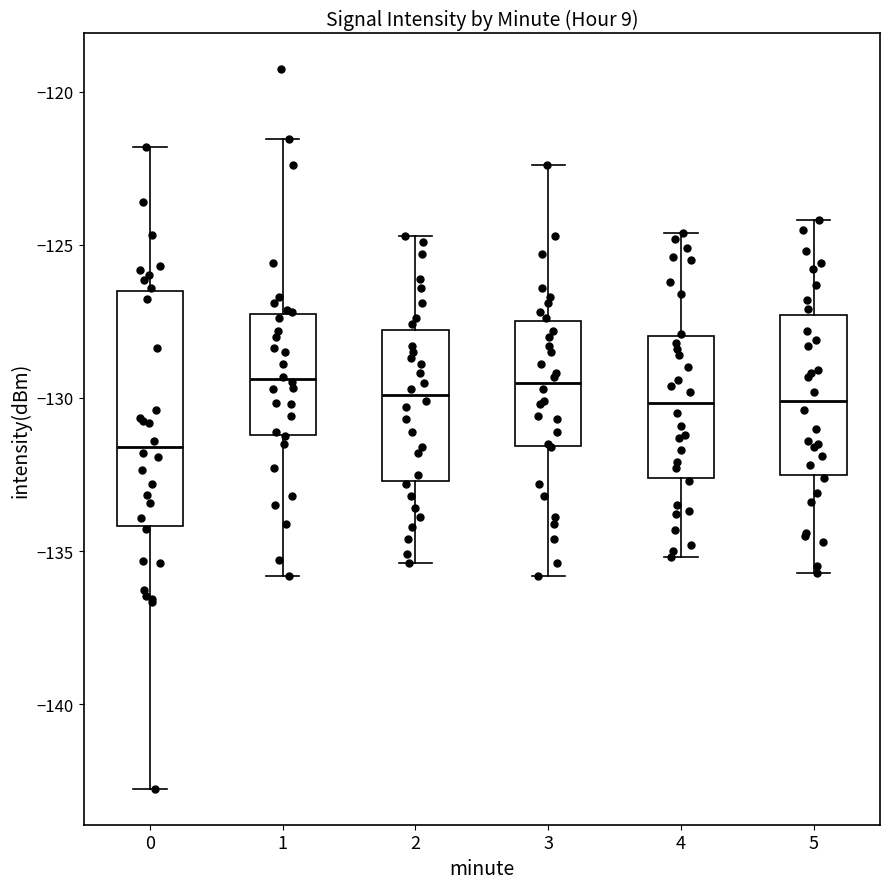

Which box is the tallest, from its lower edge to its upper edge?

0